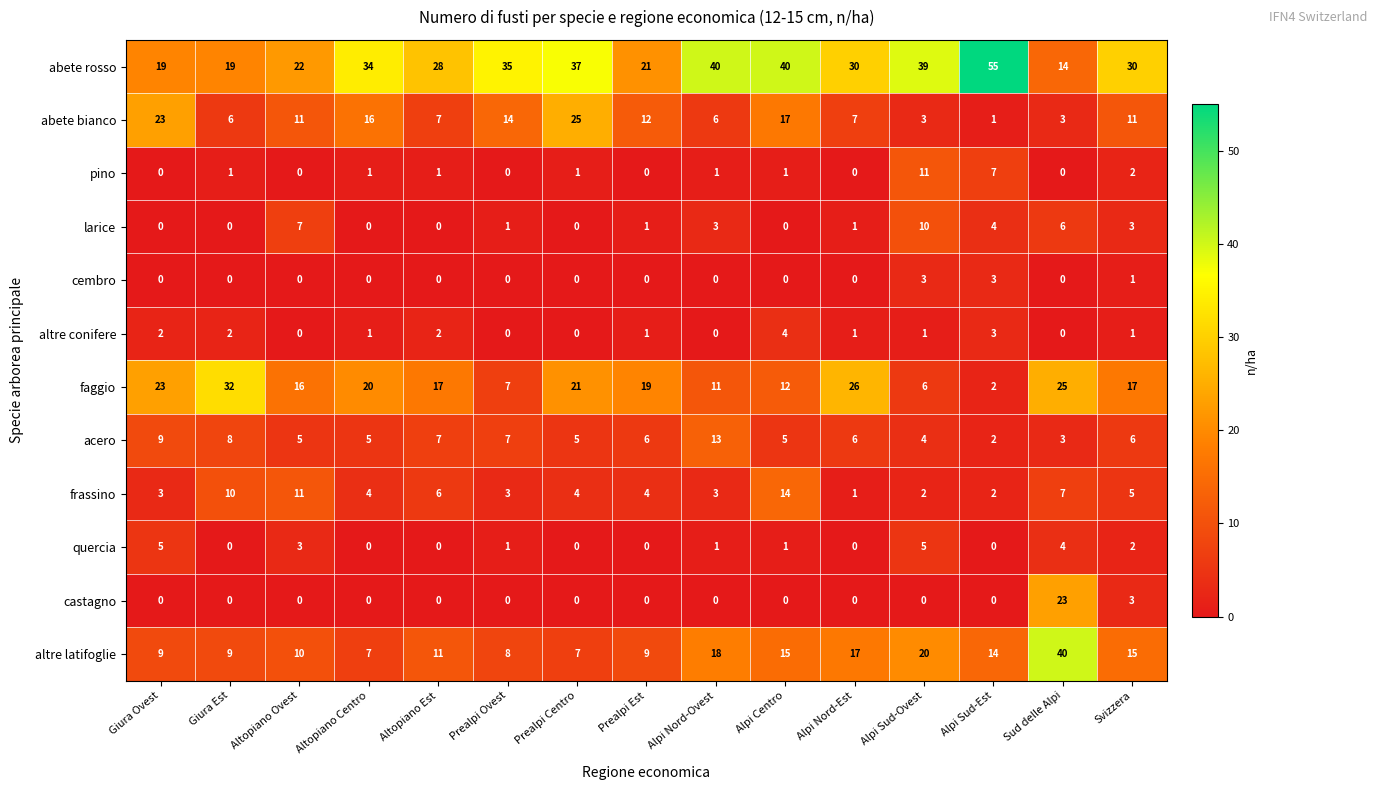

The frassino series shows 7 at Sud delle Alpi. True or false?

True